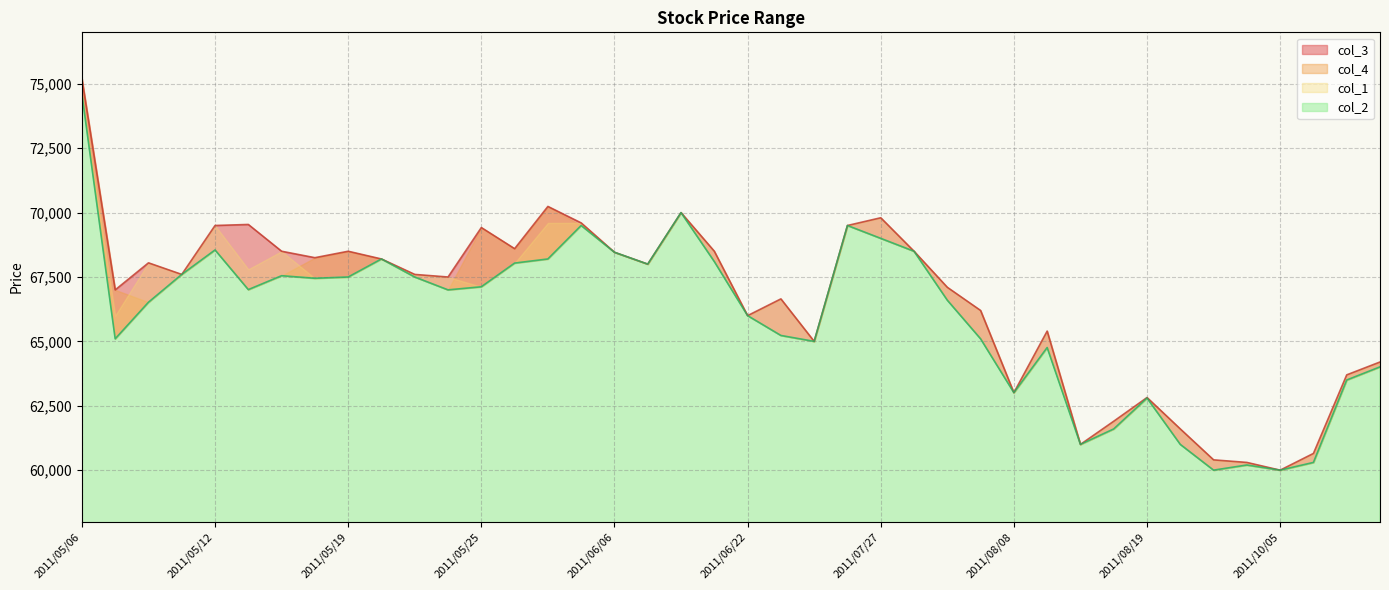

Which category has the lowest value across all series?

2011/09/29